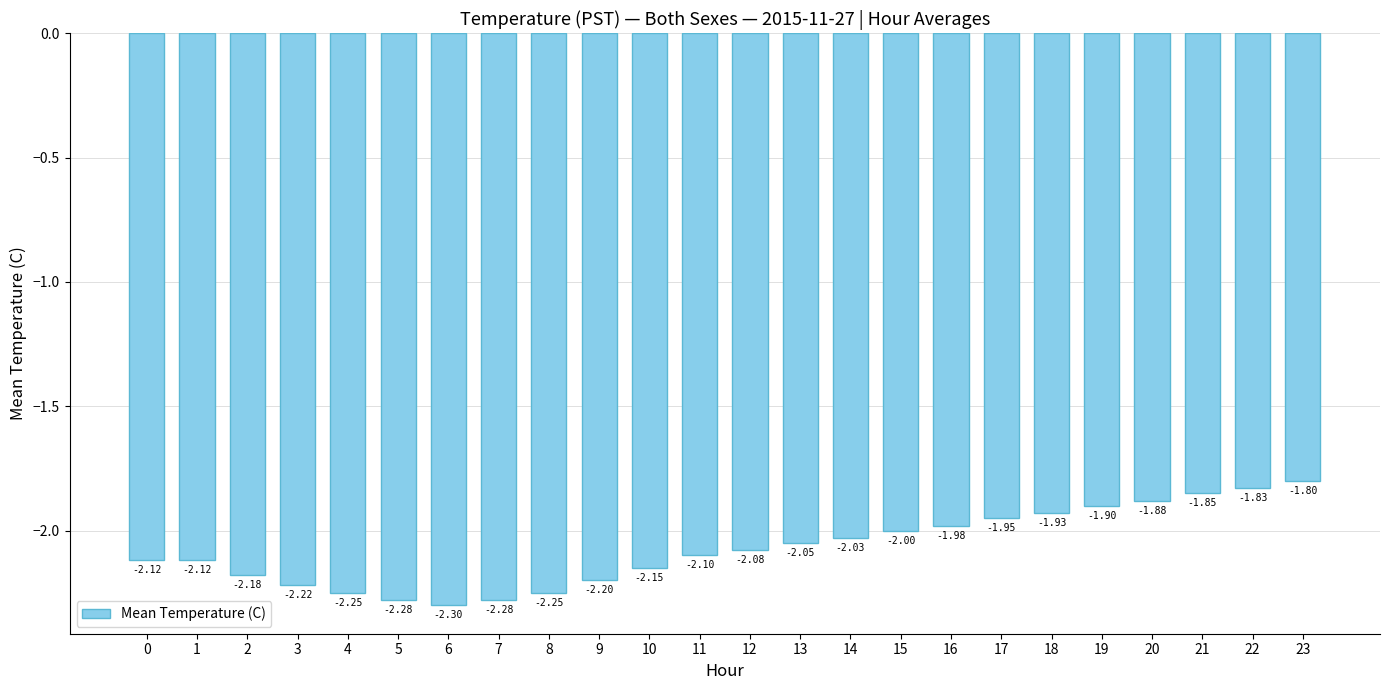

What is the difference between the maximum and second lowest values?

0.5